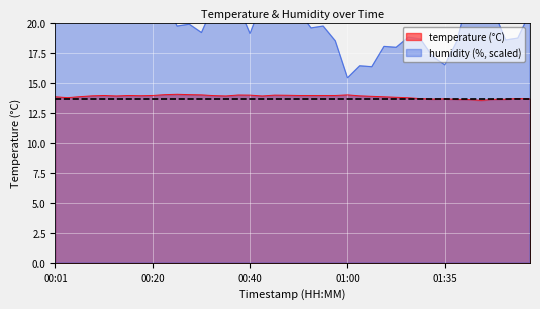

What is the difference between the temperature values at 00:05 and 00:13?

0.1